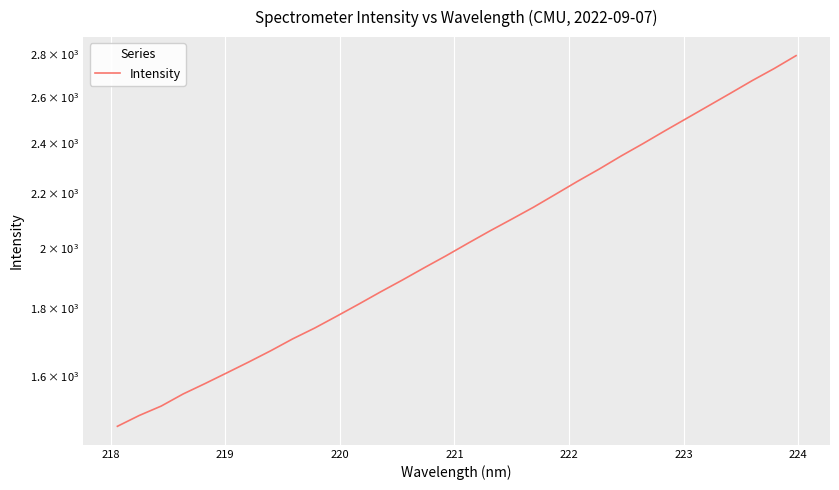

Is it true that the value at 14 is 2730.8?

False